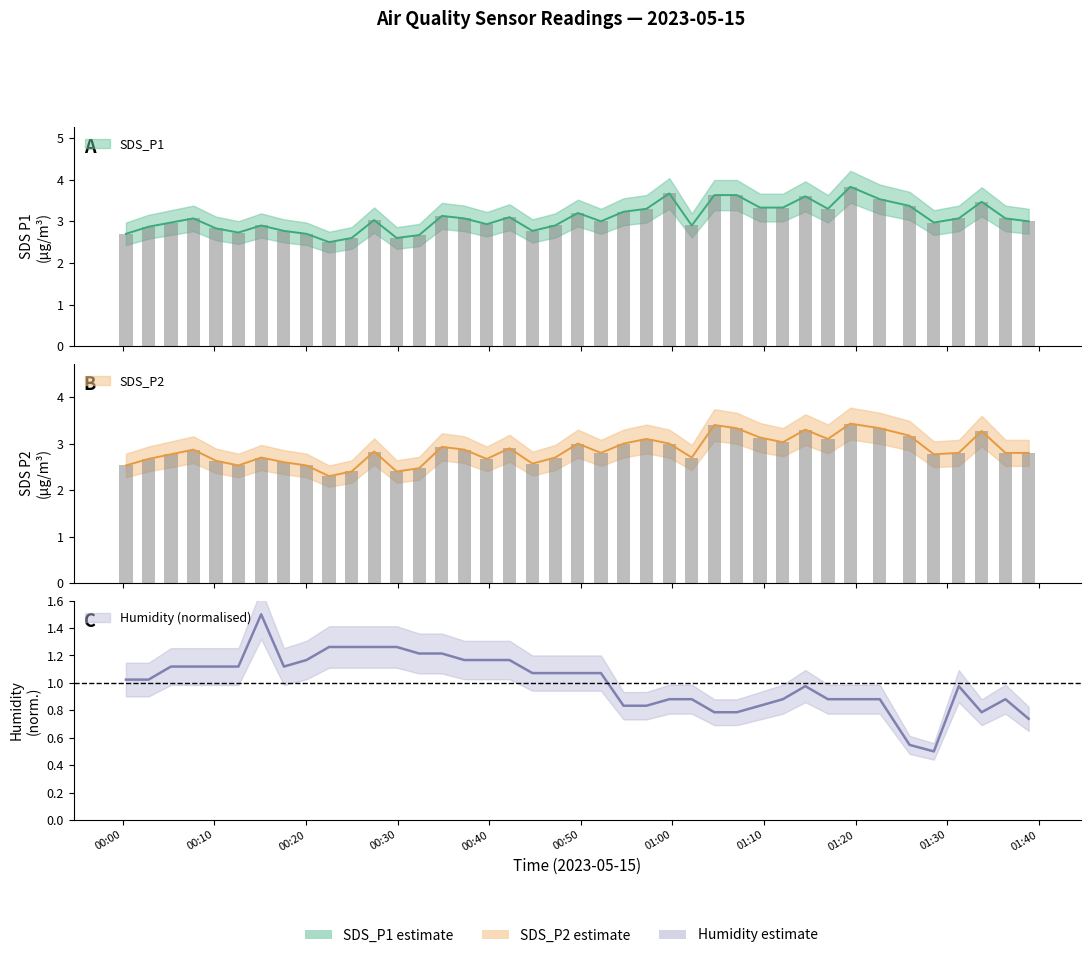

What is the label of the 38th bar from the left?

2023/05/15 01:33:46